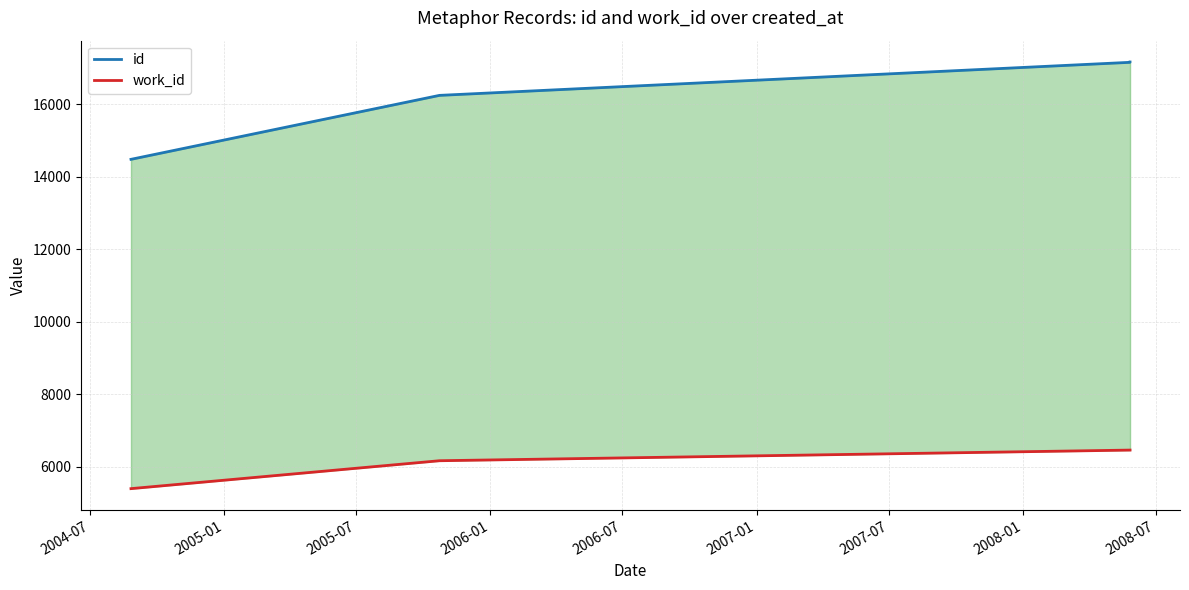

Count the number of data series in this chart.

2